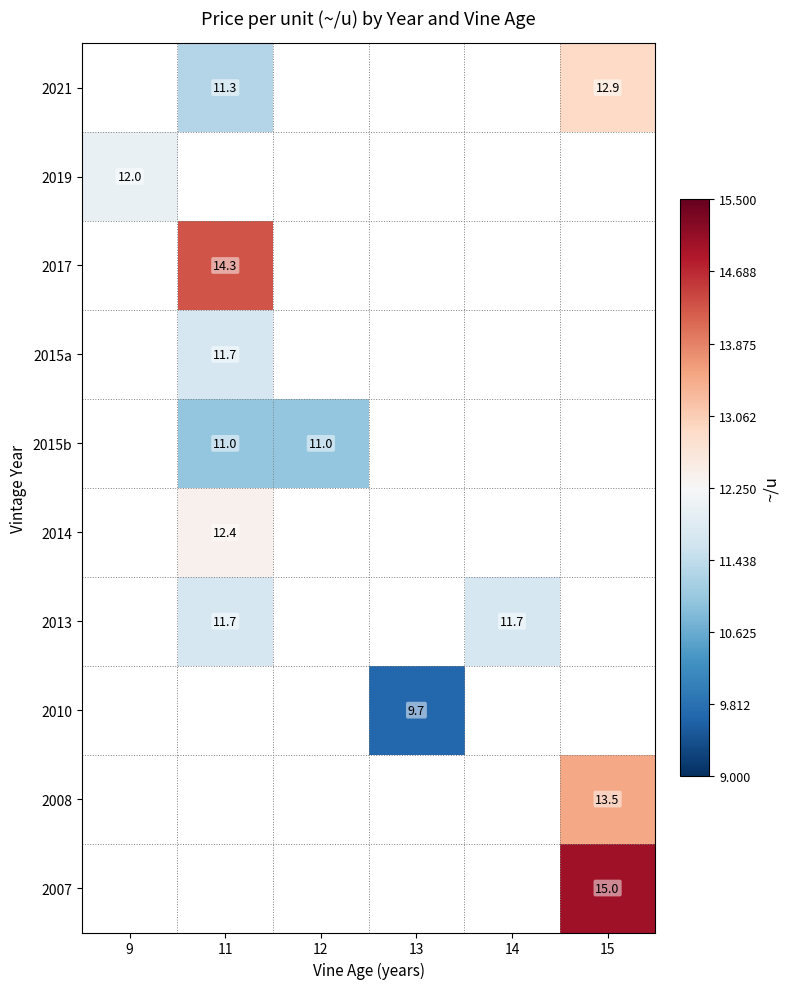

True or false: 2021 has a value of 11.3 at 11.

True